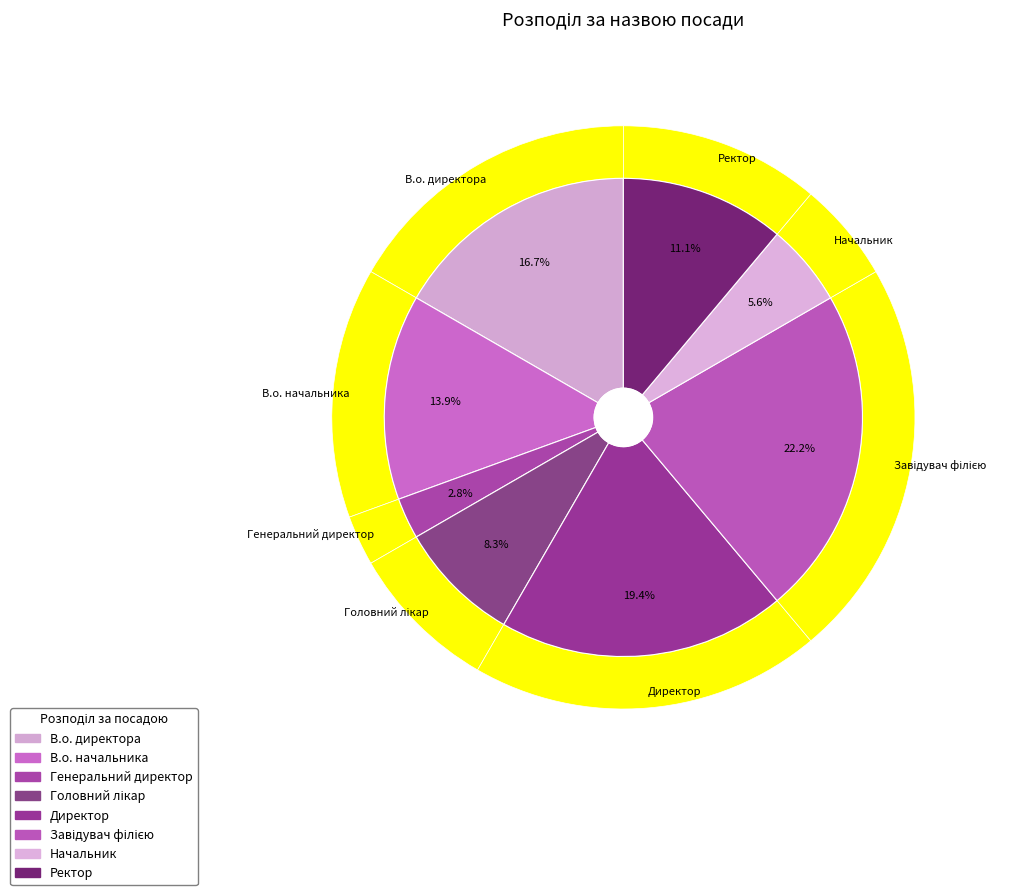

Between Головний лікар and Ректор, which is larger?

Ректор